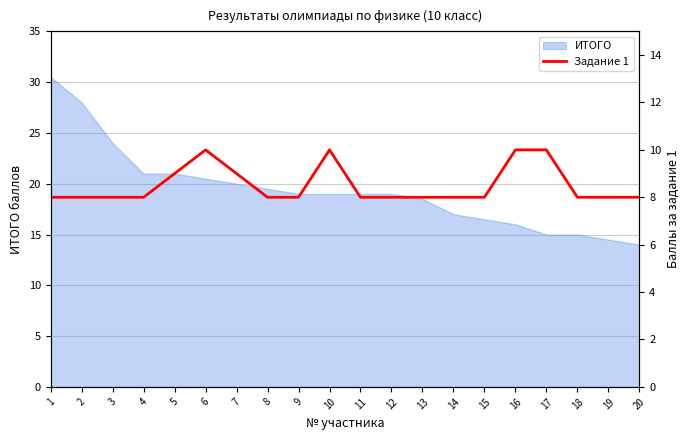

The chart shows a value of 8 at 12. True or false?

True